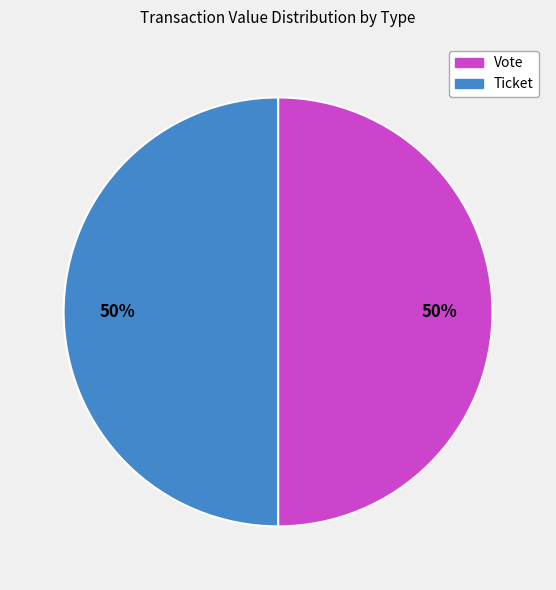

What percentage is the Vote slice, to the nearest percent?

50%